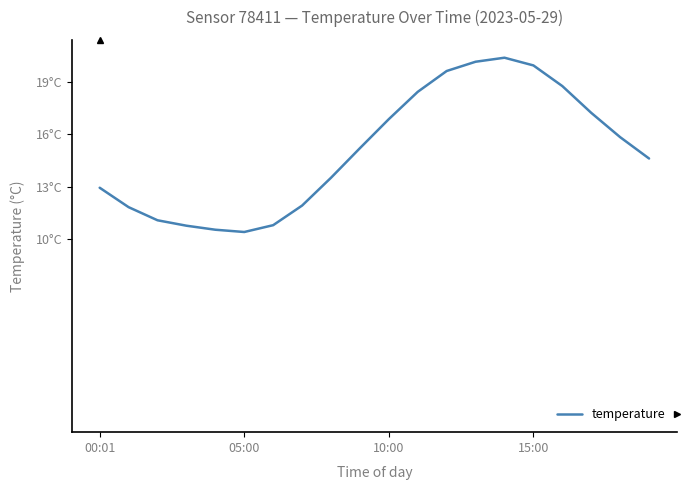

How many interior local peaks (higher than both neighbors) does the data have?

1